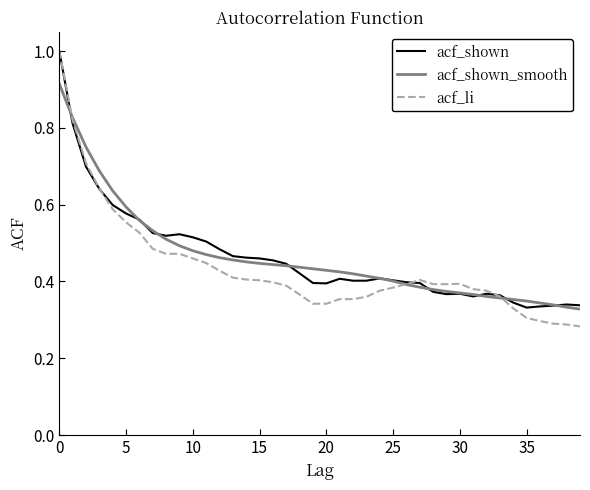

Which series has the widest spread of values?

acf_li